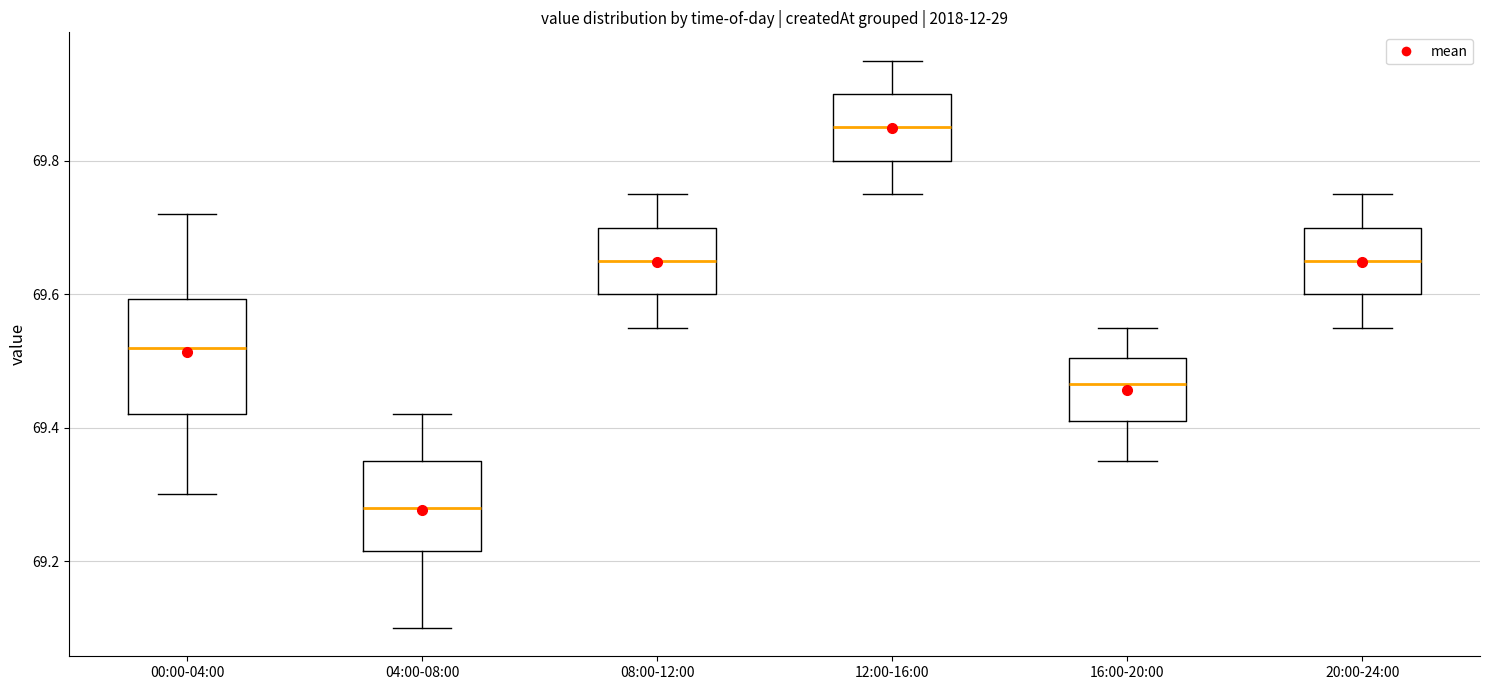

Where does the median line of the box for 00:00-04:00 sit on the y-axis? The values are not printed on the chart, so give them approximately, as read against the axis.

69.52